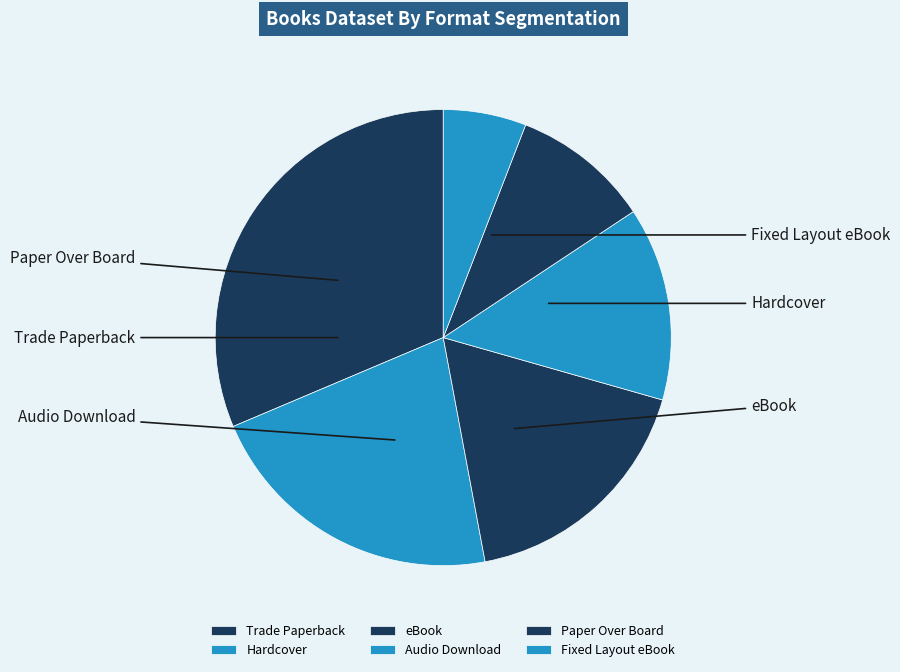

Which category has the biggest portion of the pie?

Trade Paperback